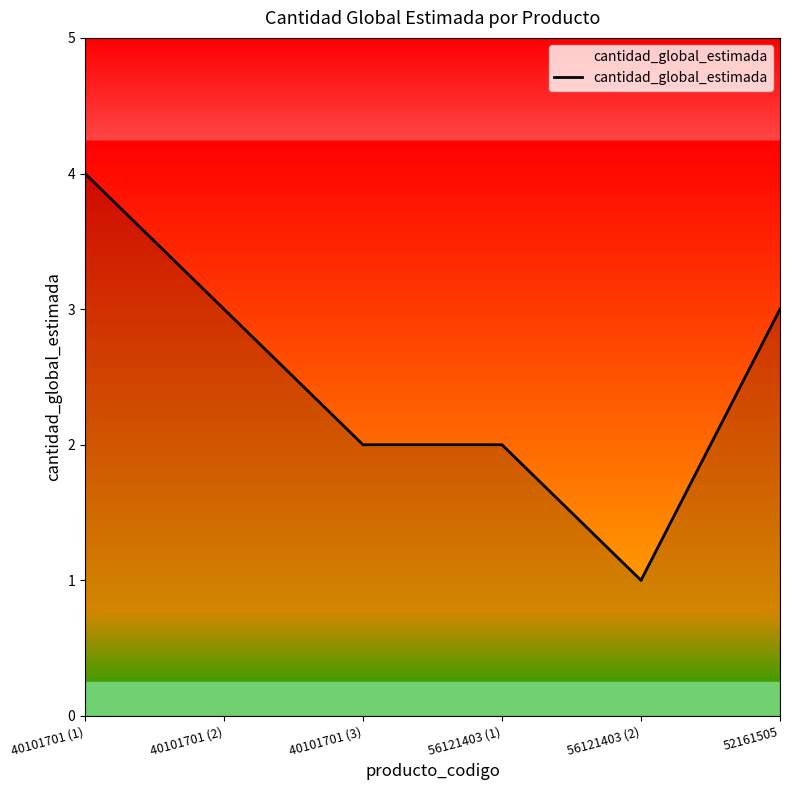

What is the change in value from 40101701 (3) to 52161505?

+1